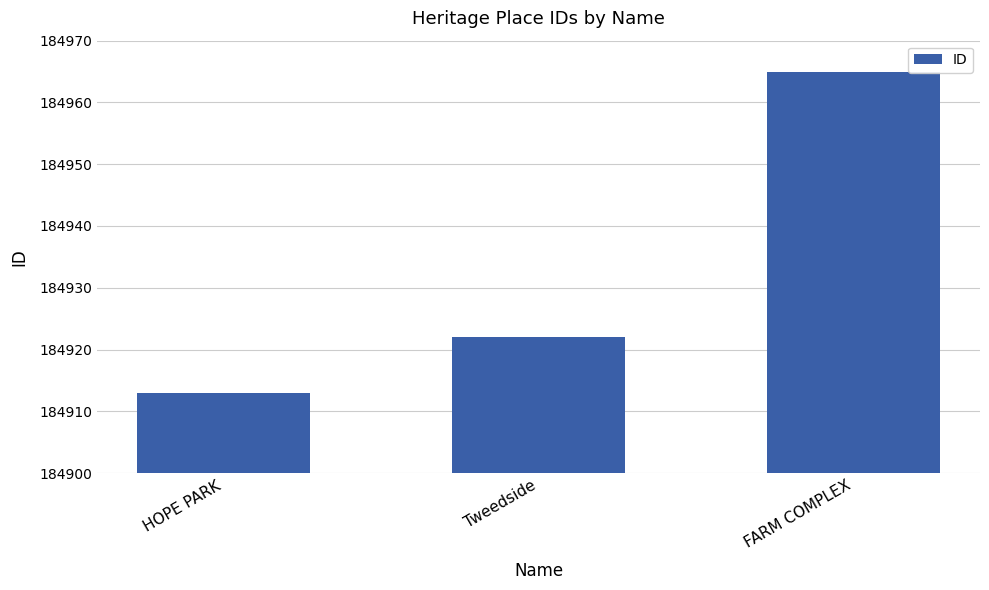

Which has a higher value, HOPE PARK or FARM COMPLEX?

FARM COMPLEX